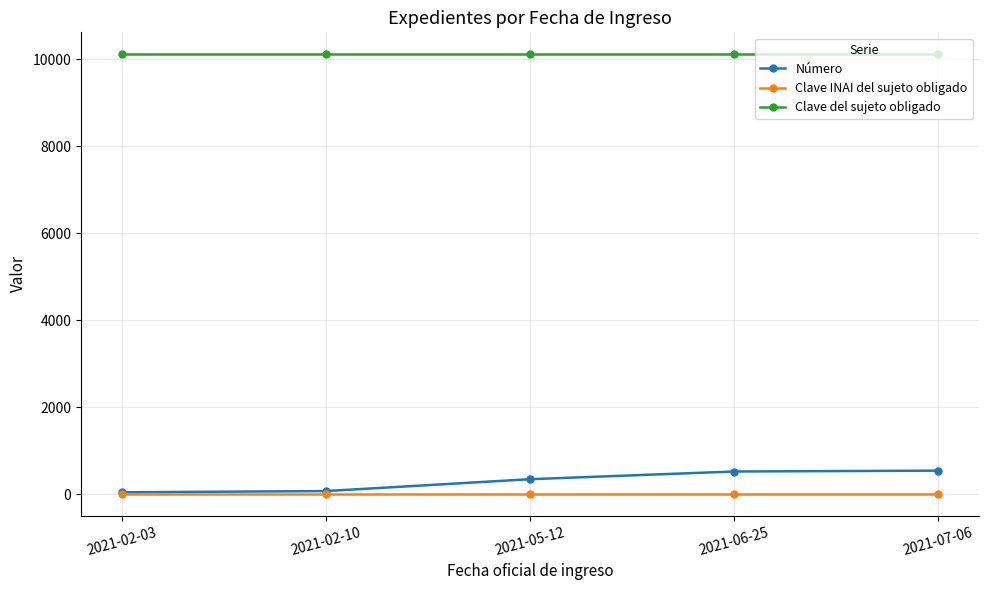

True or false: Clave INAI del sujeto obligado and Clave del sujeto obligado cross at least once.

False